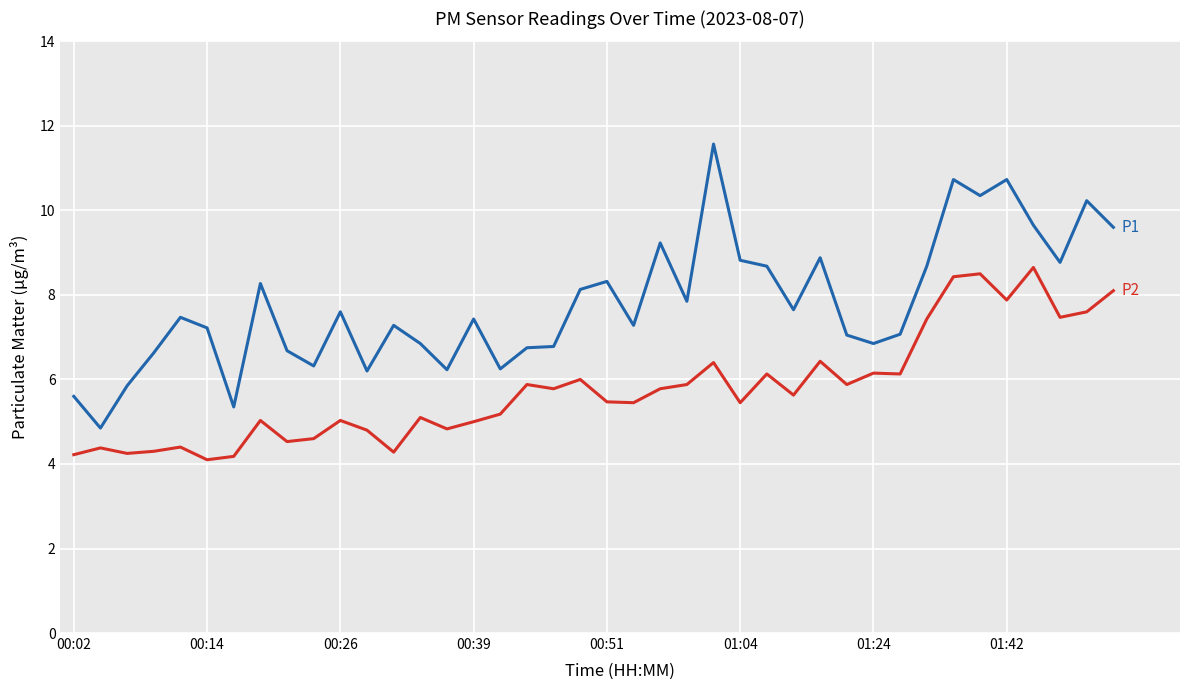

What is the smallest value displayed?

4.1